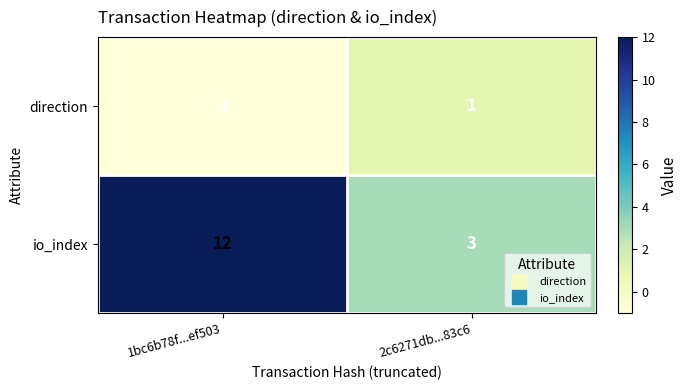

At which label does direction reach its minimum?

1bc6b78f...ef503